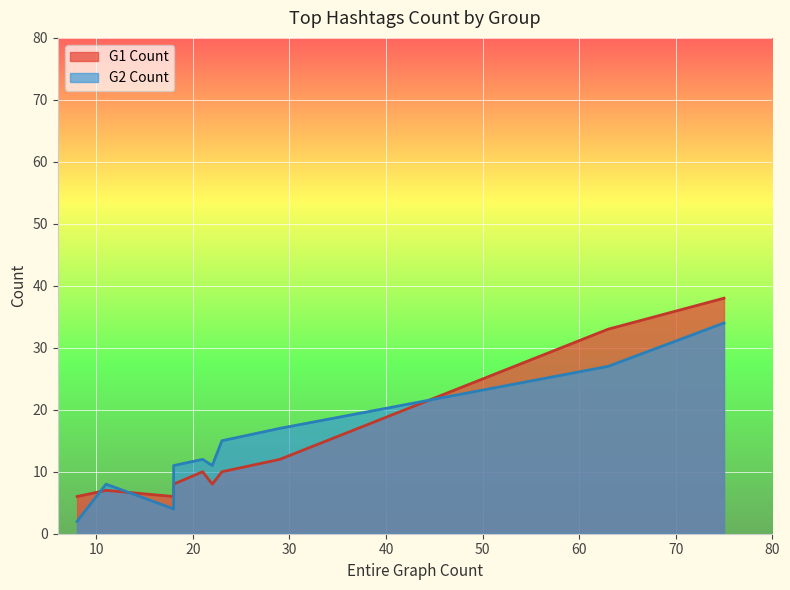

What is the sum of all G2 Count values?

141